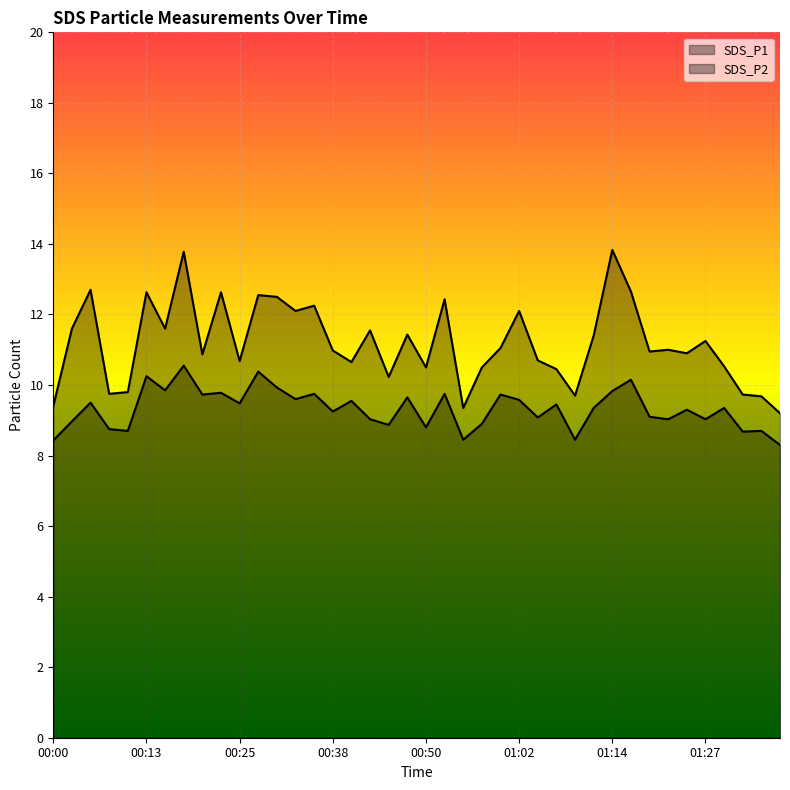

At which label does SDS_P1 first exceed 11?

00:03